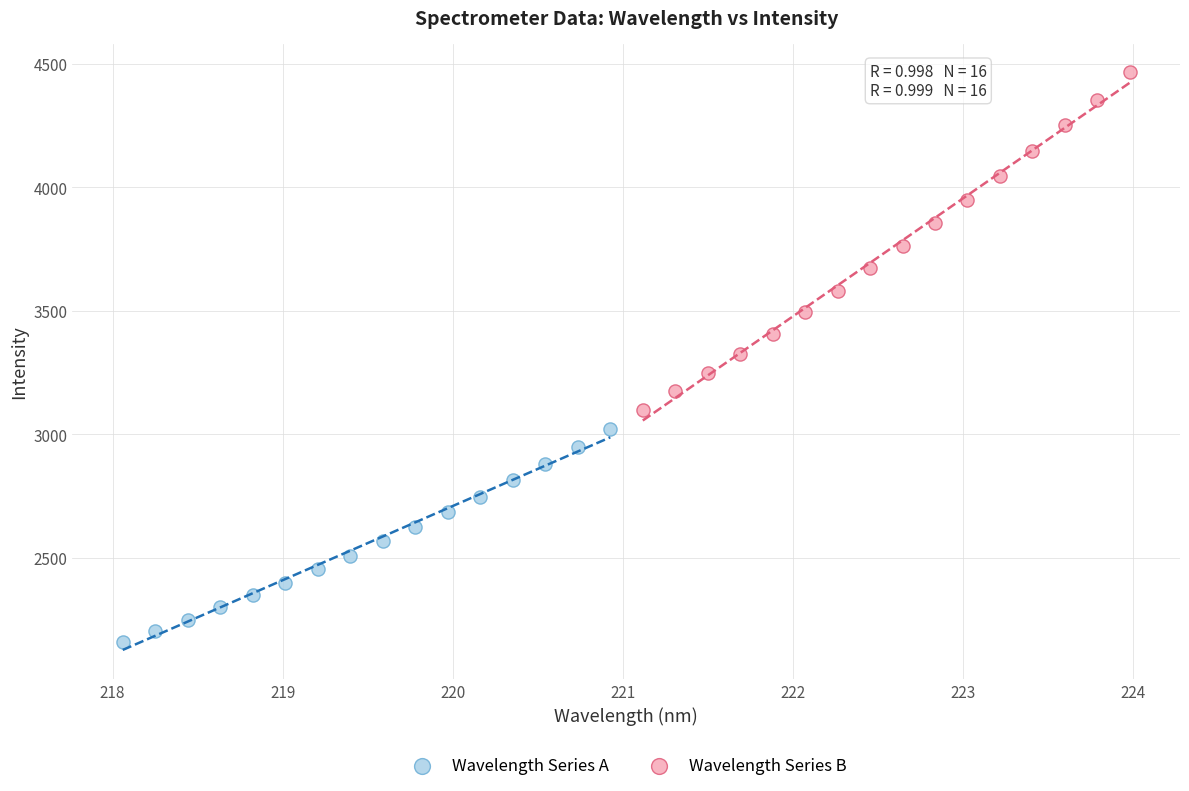

Which series reaches the maximum Y coordinate?

Wavelength Series B